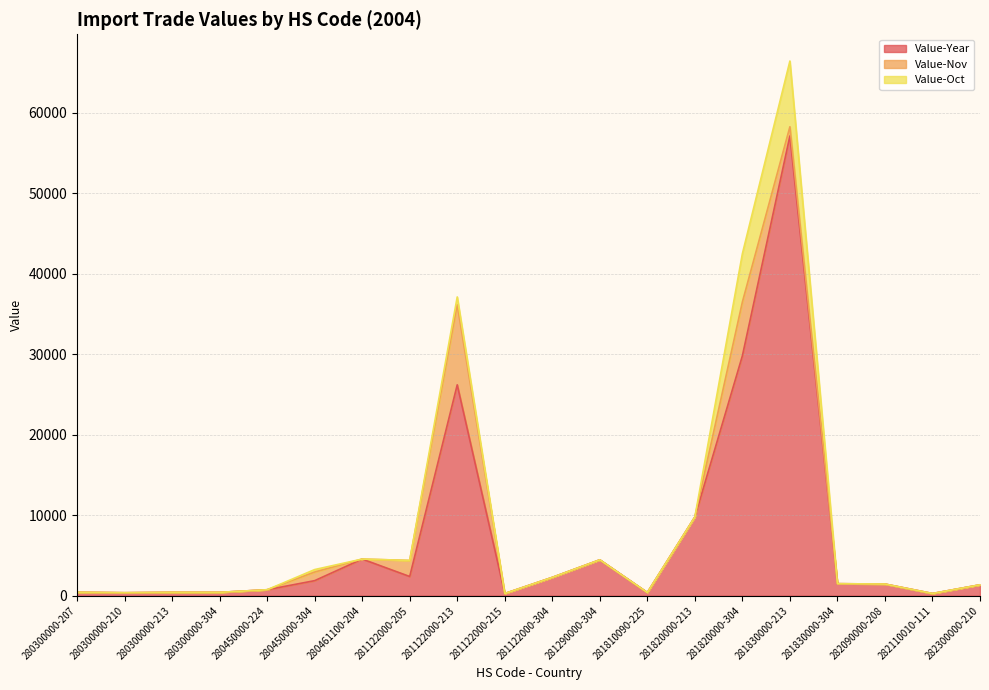

Is it true that Value-Nov equals 0 at 281122000-304?

True